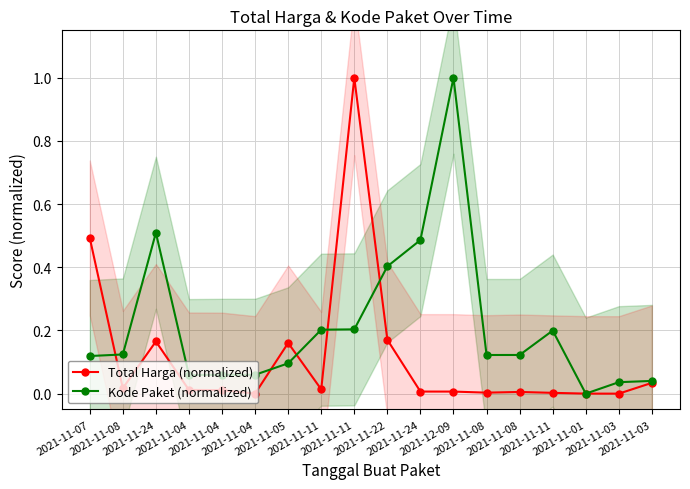

What is the difference between the maximum and minimum values in the Kode Paket (normalized) series?

1.0